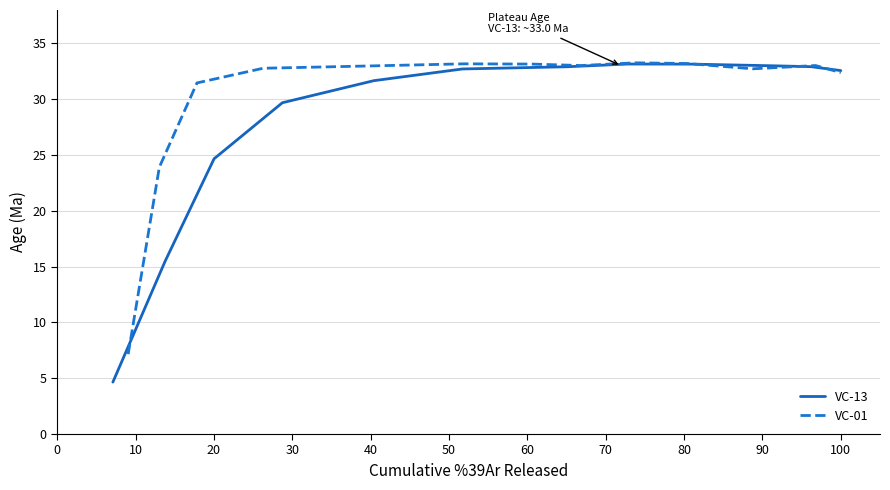

How many lines are shown in the chart?

2